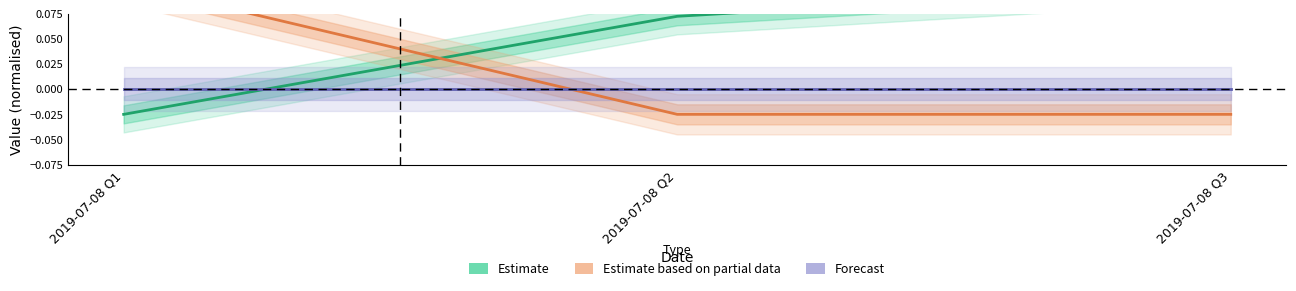

Does the chart display data point markers on the line(s)?

No